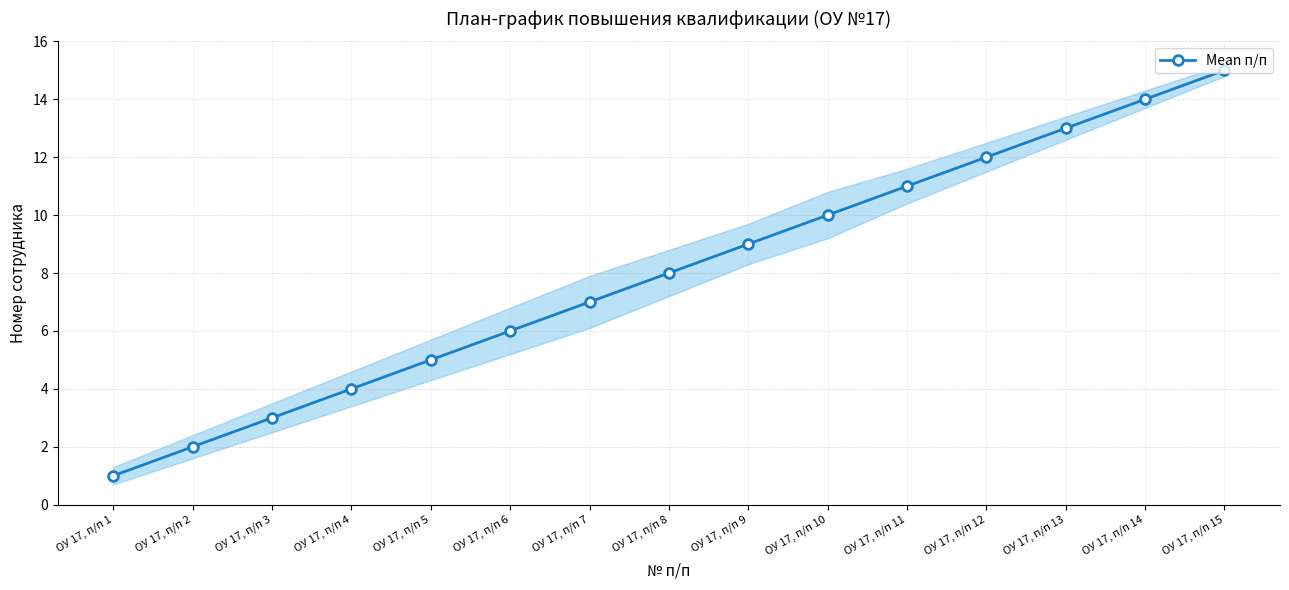

What is the difference between the maximum and minimum values?

14